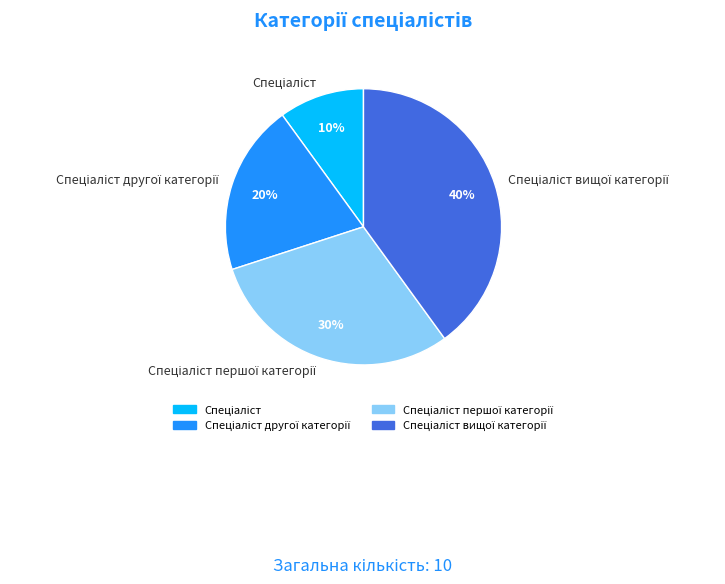

To the nearest percent, what is the average slice percentage?

25%